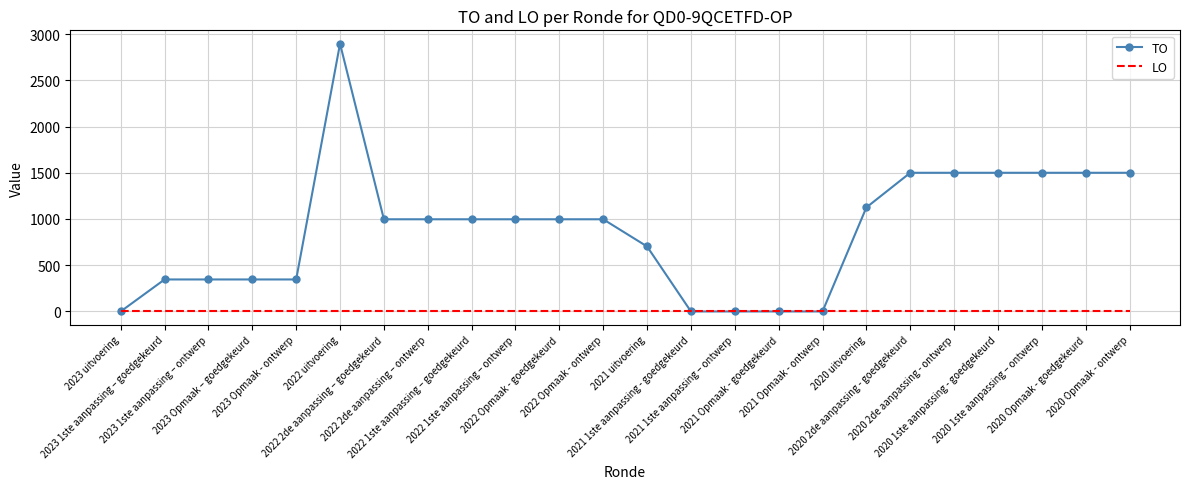

True or false: LO has a value of 0 at 2021 1ste aanpassing – ontwerp.

True